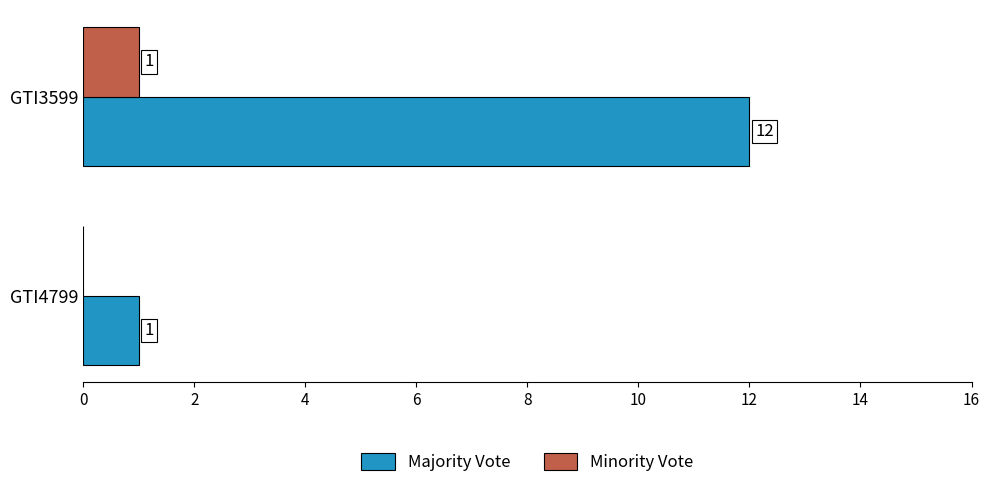

What is the greatest value displayed?

12